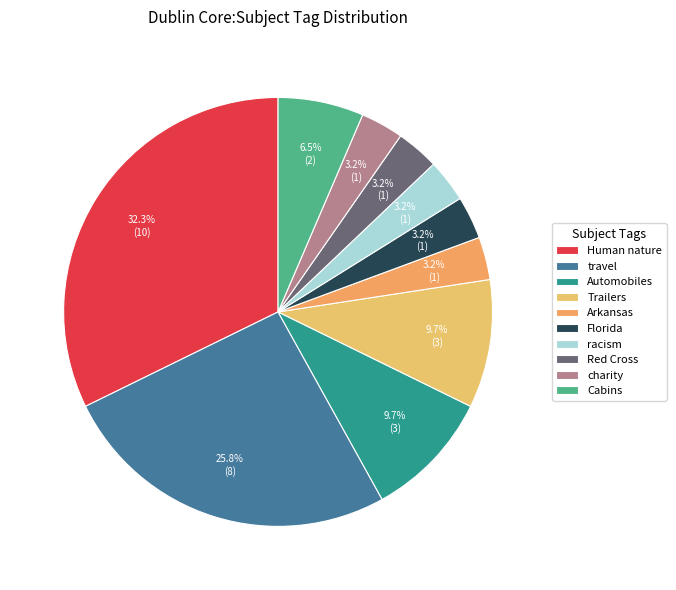

What is the change in value from travel to Arkansas?

-7